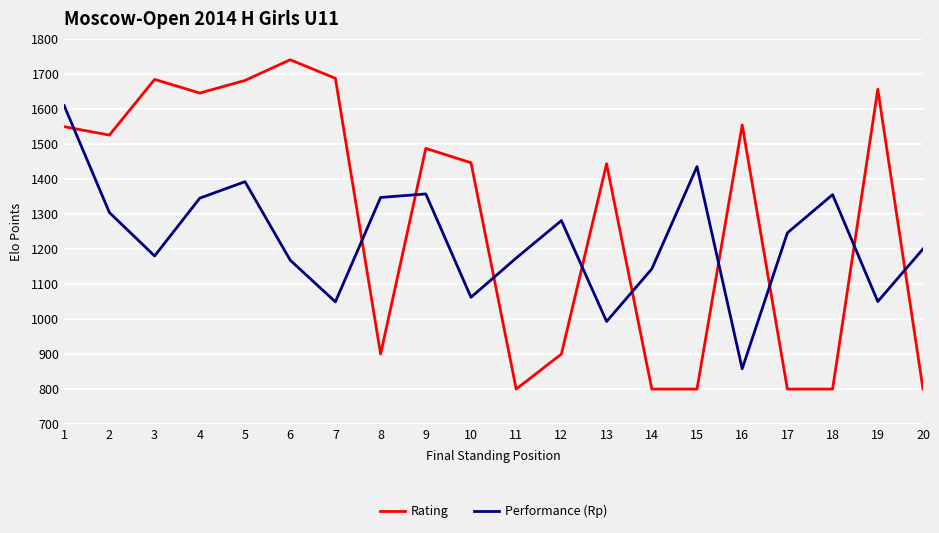

Rank the series by their maximum value, from lowest to highest.

Performance (Rp), Rating